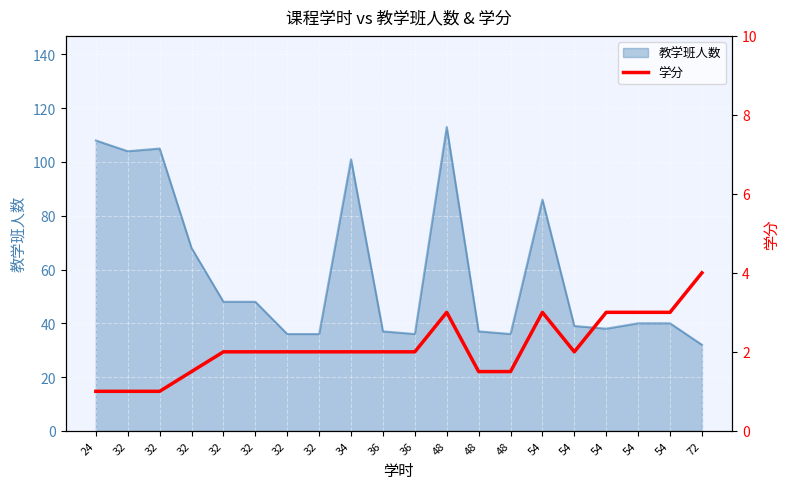

What is the value of the 17th point from the left?

3.0